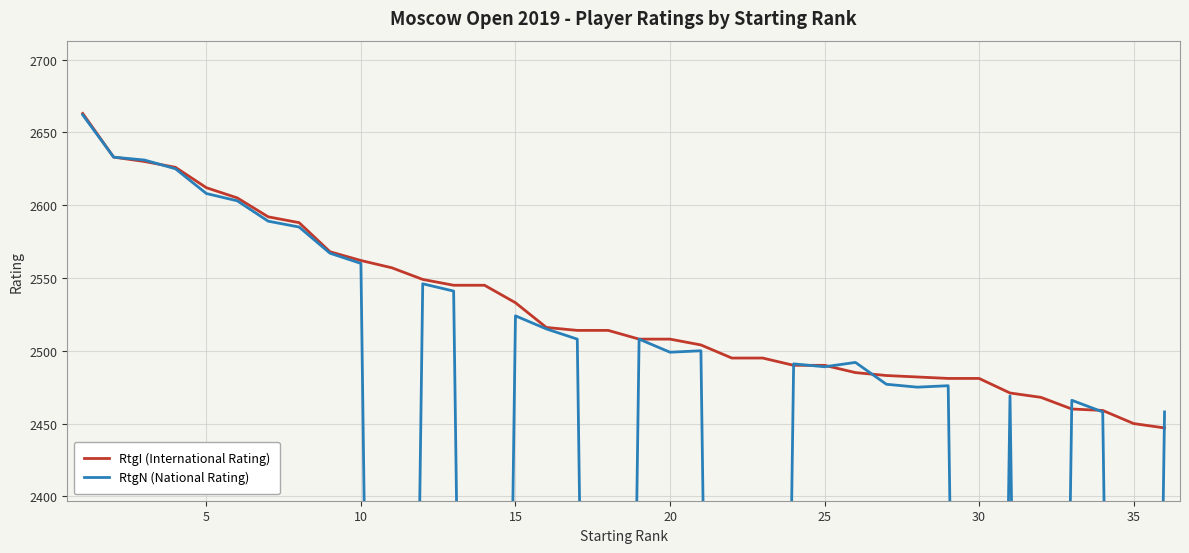

What is the maximum value for RtgI (International Rating)?

2663